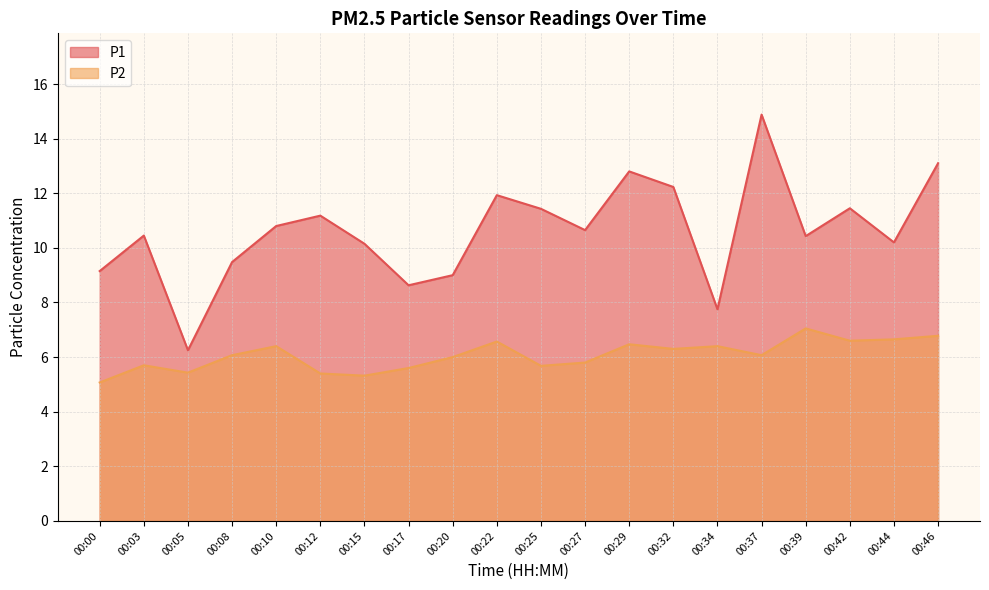

Does the chart have visible grid lines?

Yes